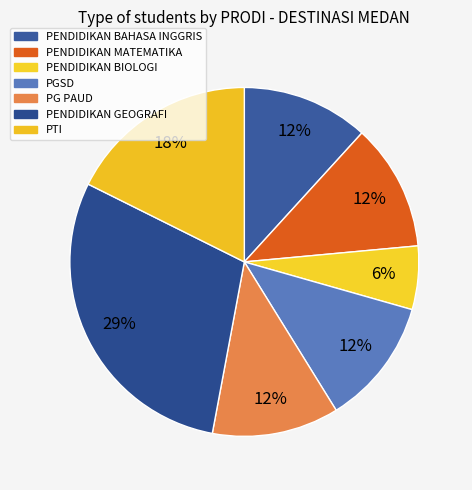

The PENDIDIKAN GEOGRAFI slice represents 29% of the pie. True or false?

True